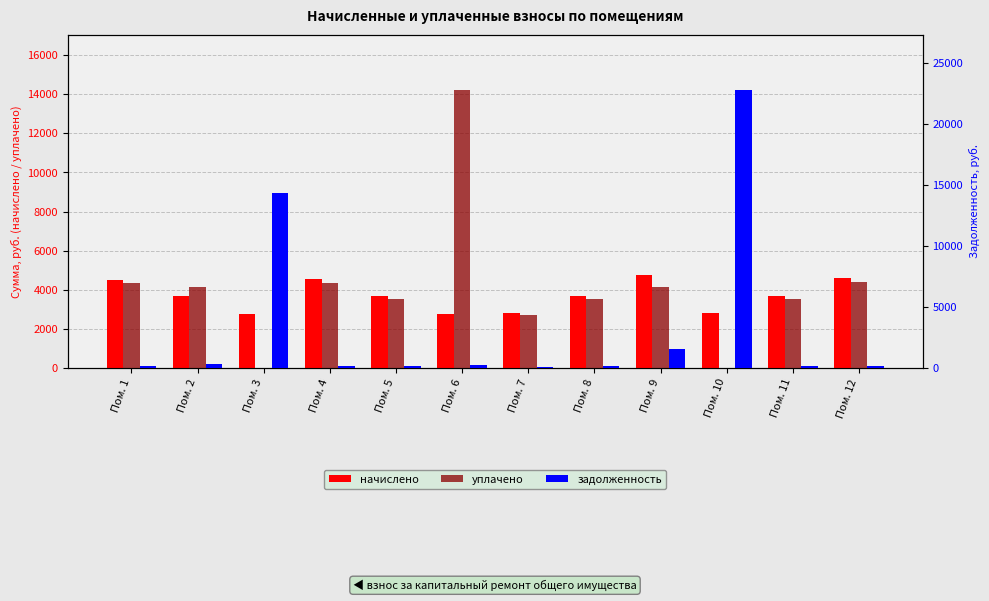

Which series changed the most between Пом. 6 and Пом. 7?

уплачено